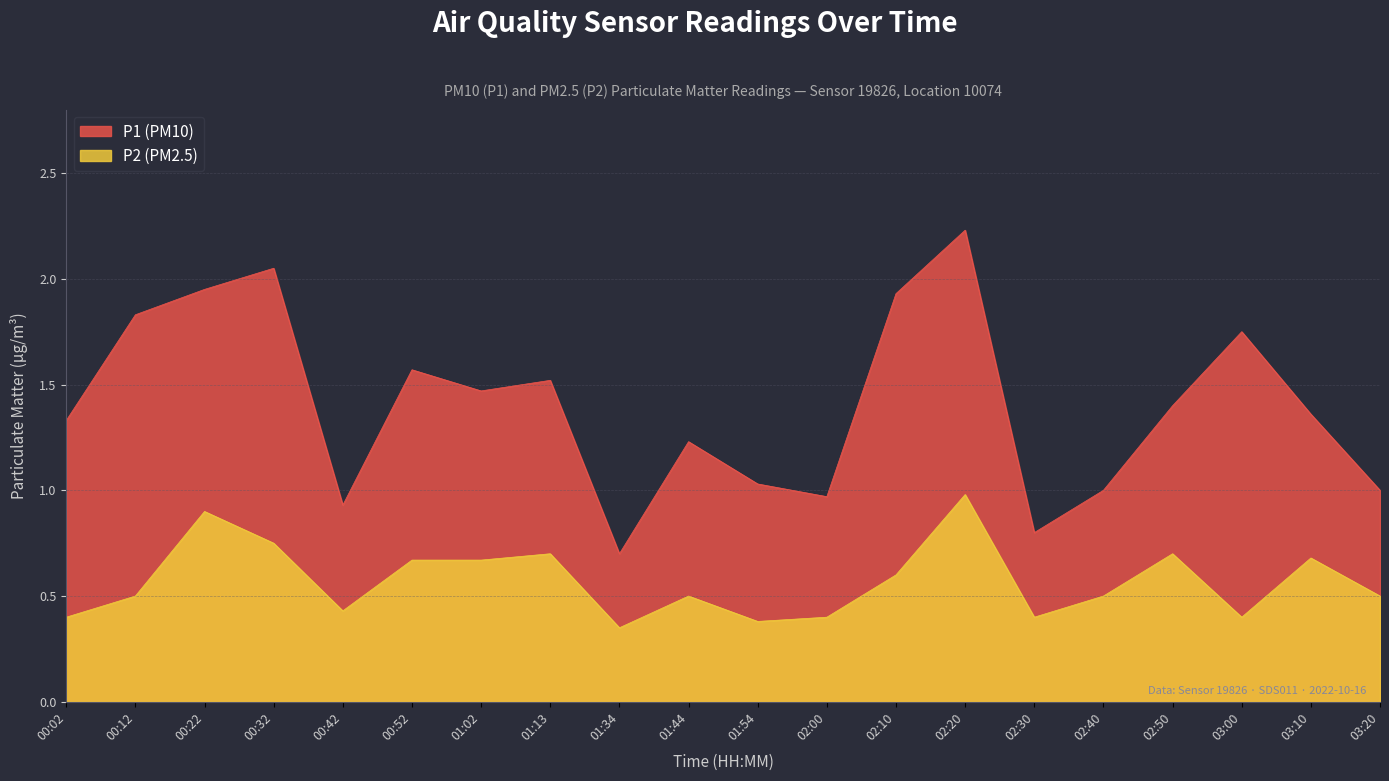

Which label corresponds to the largest value in the chart?

02:20